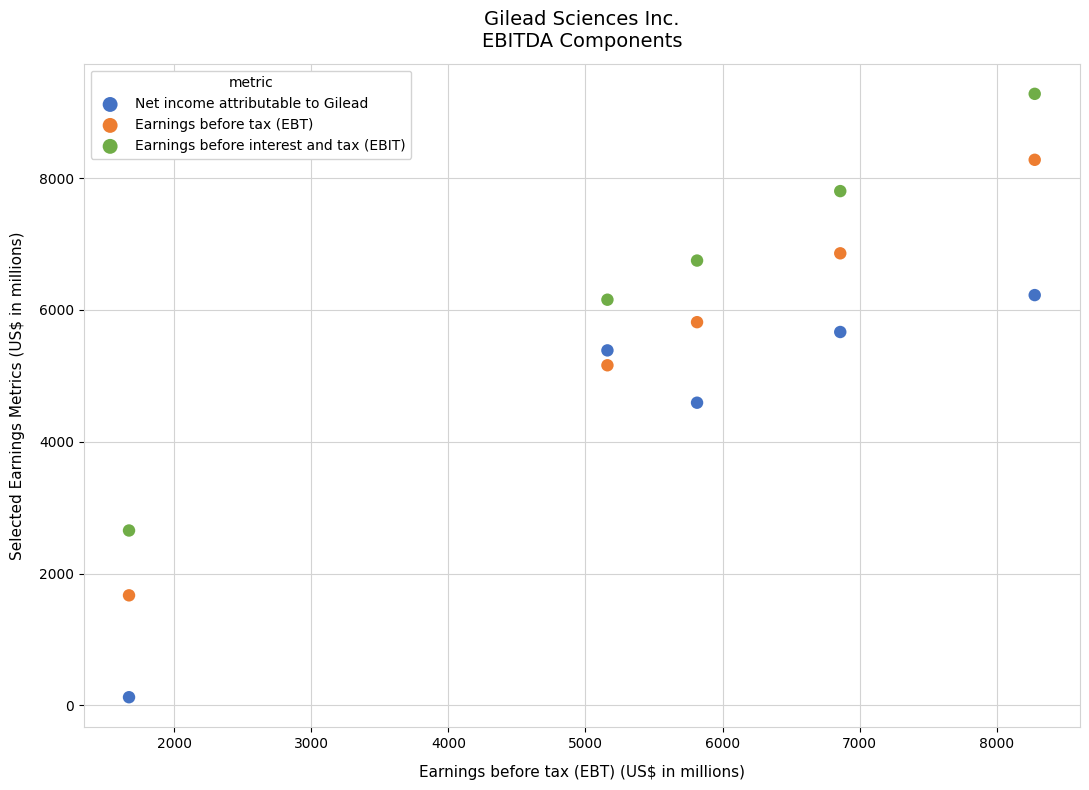

Which series contains the lowest Y value?

Net income attributable to Gilead